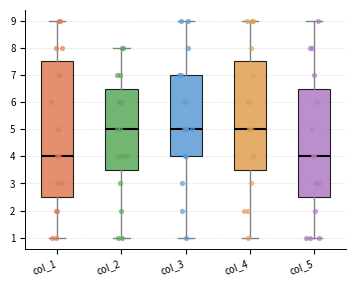

Reading left to right, read every box against the y-axis: the position of its median line, the range the box covers, and the ends of its whiskers. The values are not printed on the chart, so give them approximately, as read against the axis.

col_1: median 4.0, box 2.5 to 7.5, whiskers 1.0 to 9.0
col_2: median 5.0, box 3.5 to 6.5, whiskers 1.0 to 8.0
col_3: median 5.0, box 4.0 to 7.0, whiskers 1.0 to 9.0
col_4: median 5.0, box 3.5 to 7.5, whiskers 1.0 to 9.0
col_5: median 4.0, box 2.5 to 6.5, whiskers 1.0 to 9.0